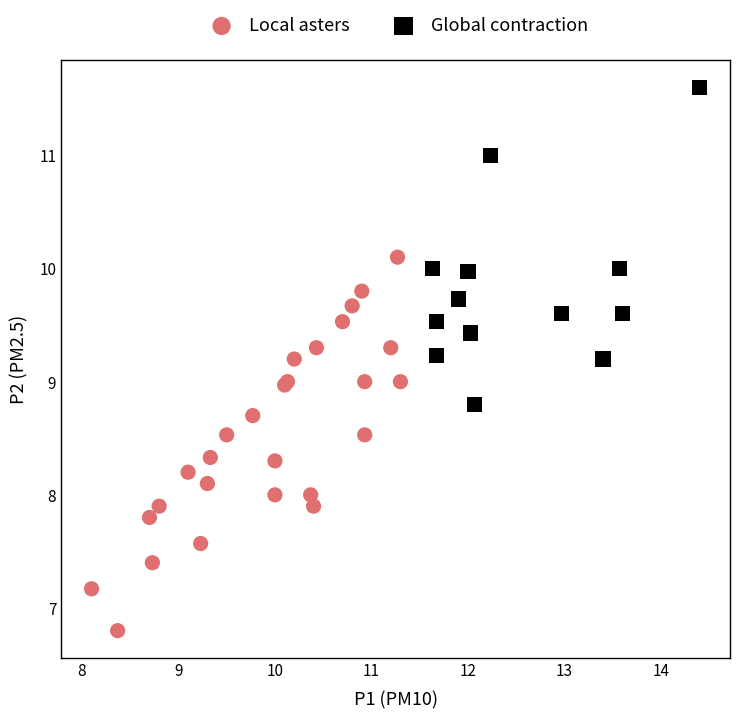

What are all the series names shown in the legend?

Local asters, Global contraction